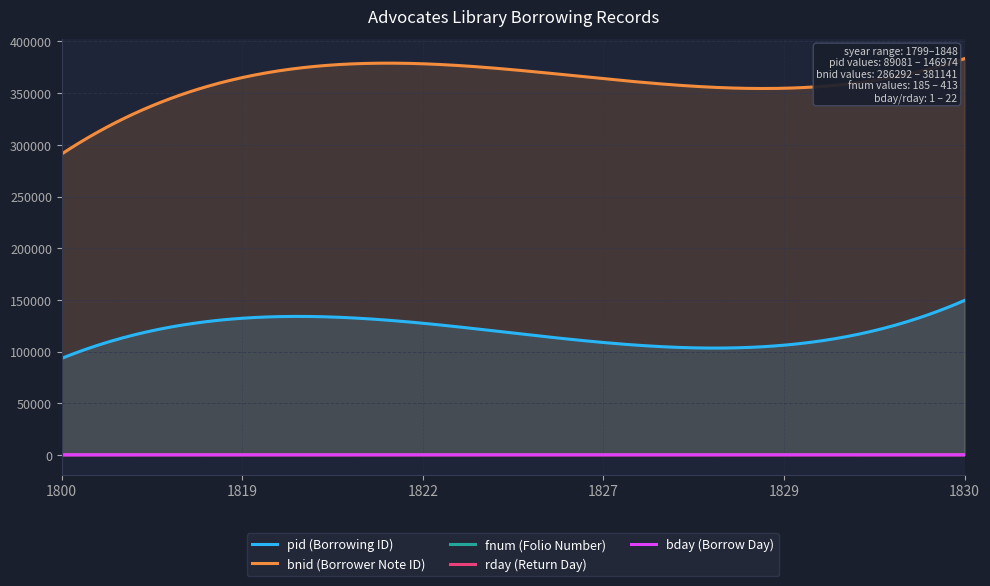

Which series has the widest spread of values?

bnid (Borrower Note ID)